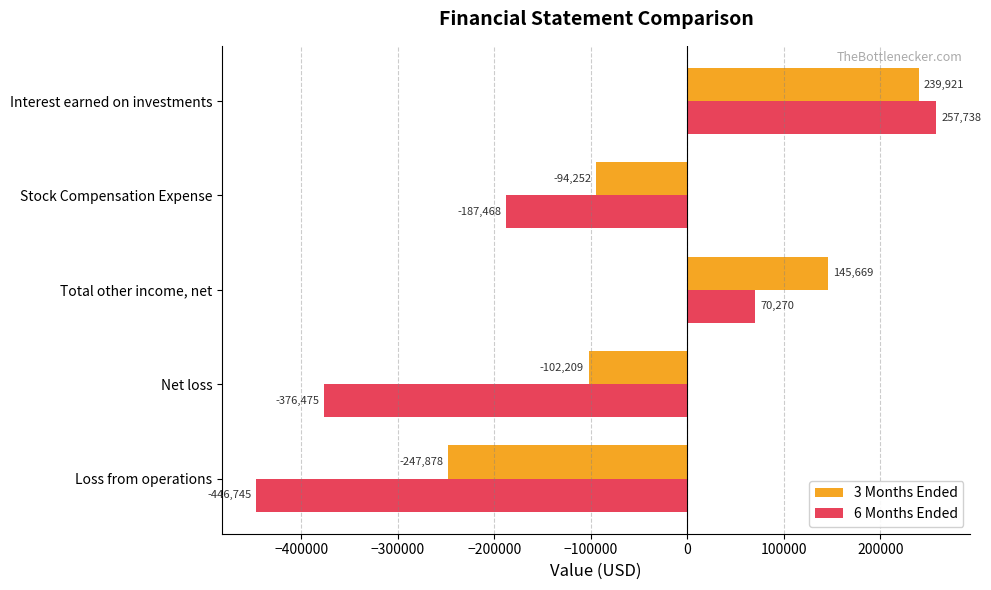

True or false: 3 Months Ended has a value of -410282 at Loss from operations.

False